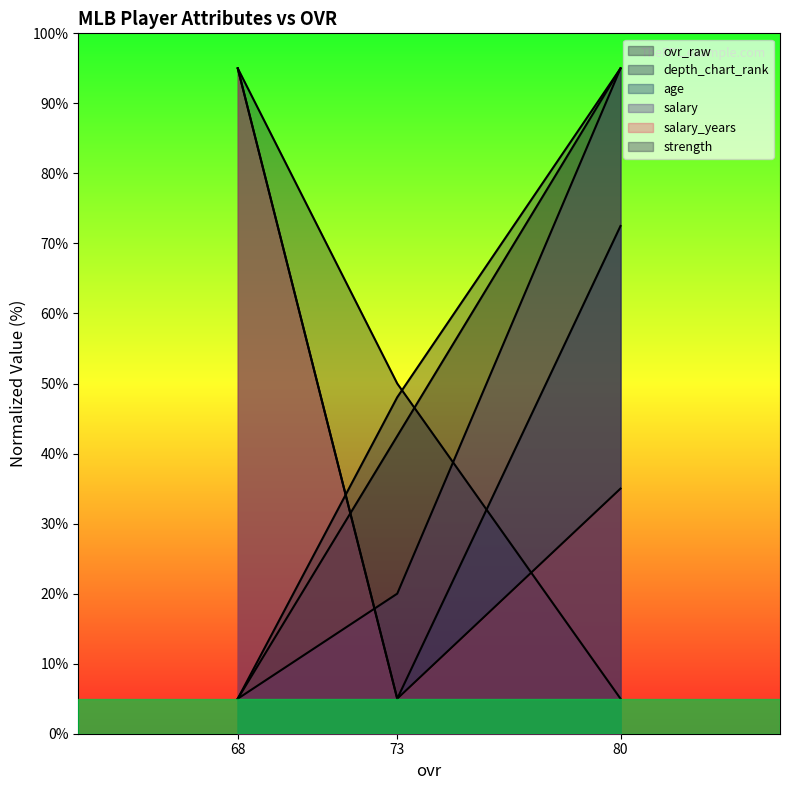

How many categories are shown in the chart?

3